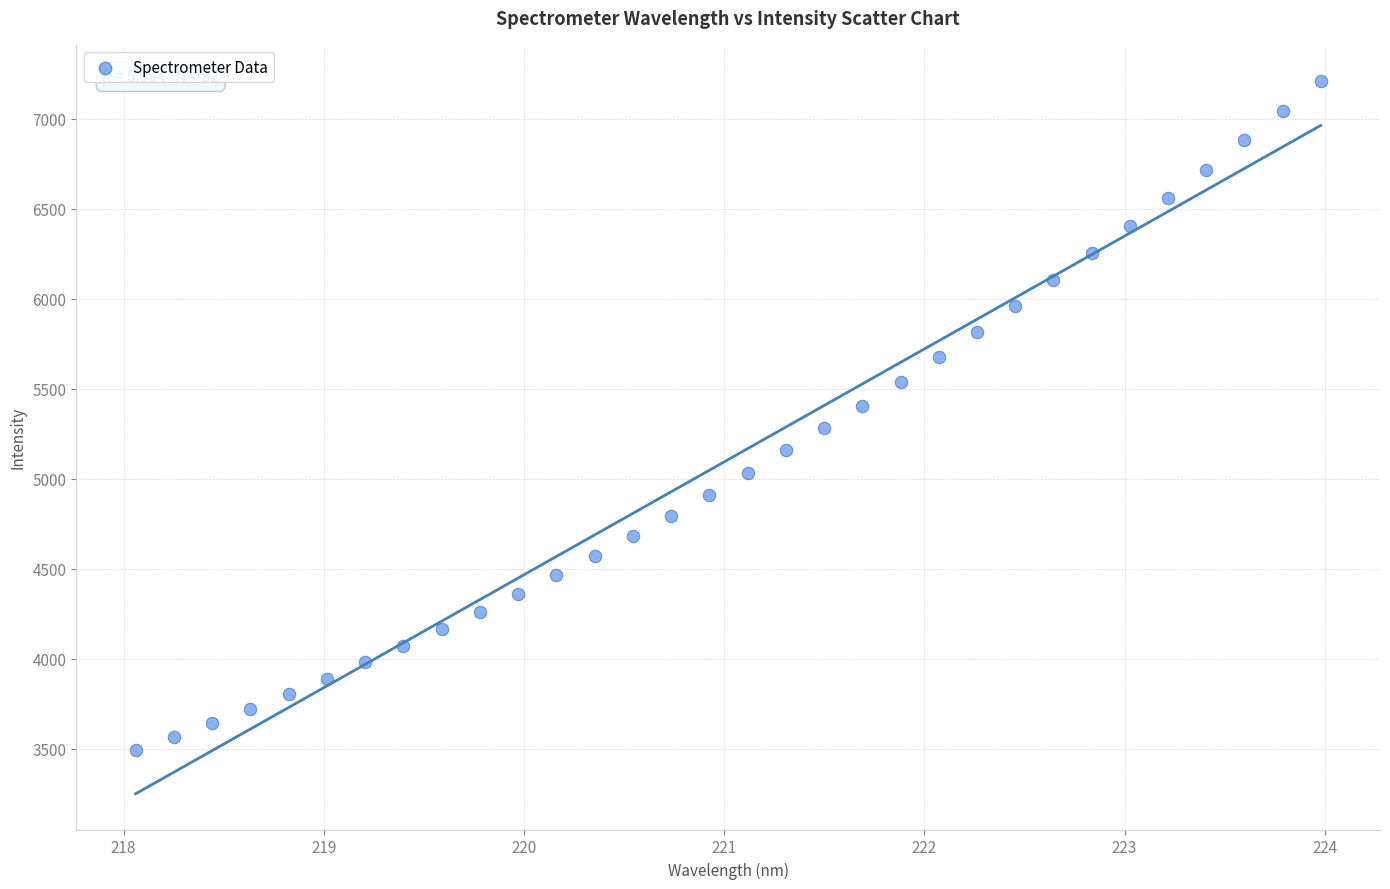

What is the range of X values (max minus min)?

5.9